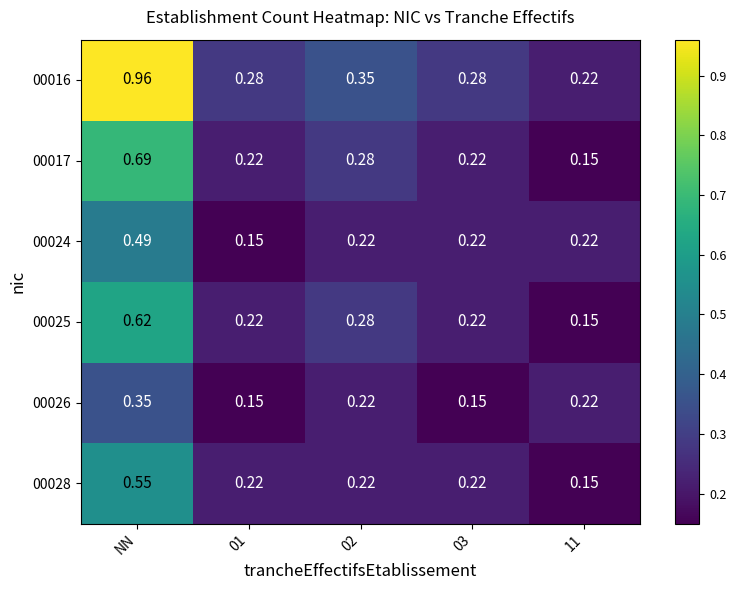

Is the value of 00016 at 03 greater than the value of 00025 at 01?

Yes